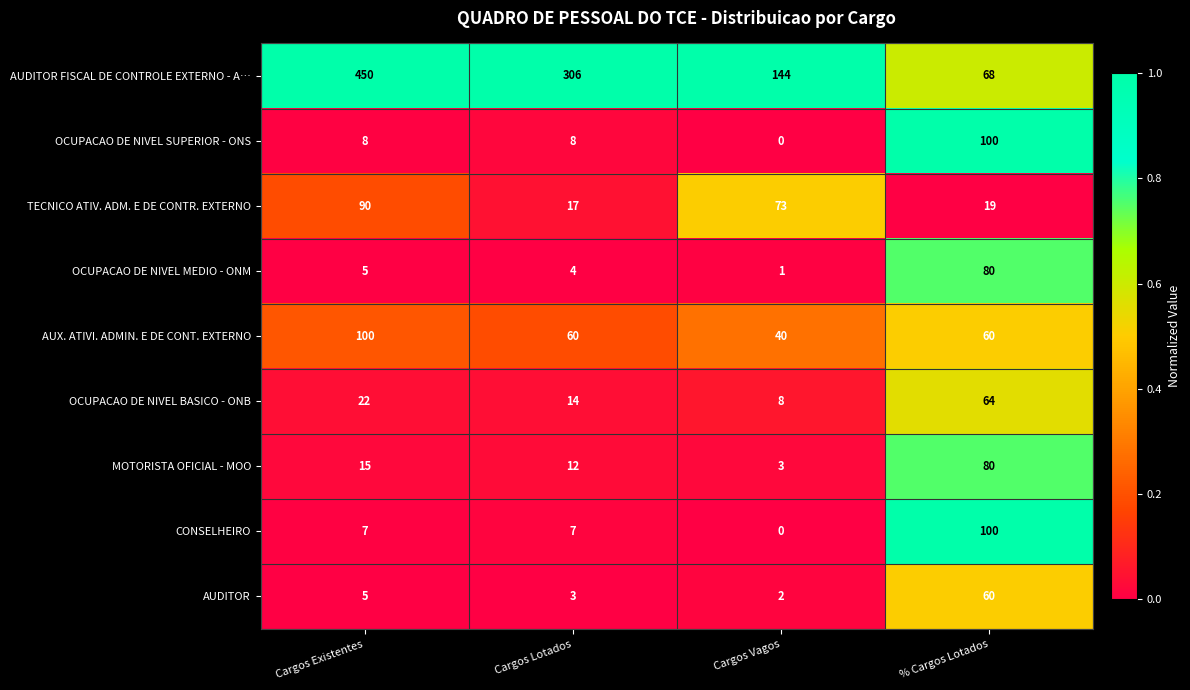

Rank the series at Cargos Lotados from highest to lowest value.

AUDITOR FISCAL DE CONTROLE EXTERNO - A…, AUX. ATIVI. ADMIN. E DE CONT. EXTERNO, TECNICO ATIV. ADM. E DE CONTR. EXTERNO, OCUPACAO DE NIVEL BASICO - ONB, MOTORISTA OFICIAL - MOO, OCUPACAO DE NIVEL SUPERIOR - ONS, CONSELHEIRO, OCUPACAO DE NIVEL MEDIO - ONM, AUDITOR